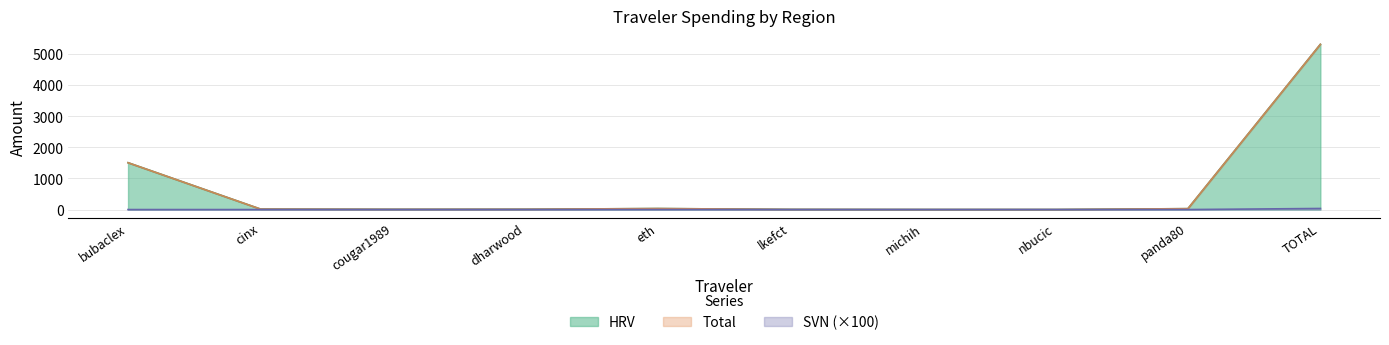

Reading right to left, what are all the values shown in this chart?

Total: 5312.7	28.9	0.5	0.9	4.4	32.7	9.4	7.2	15.3	1506.5
HRV: 5312.4	28.9	0.5	0.9	4.4	32.7	9.4	7.2	15.3	1506.5
SVN: 35.0	0.0	0.0	0.0	0.0	0.0	0.0	0.0	0.0	0.0